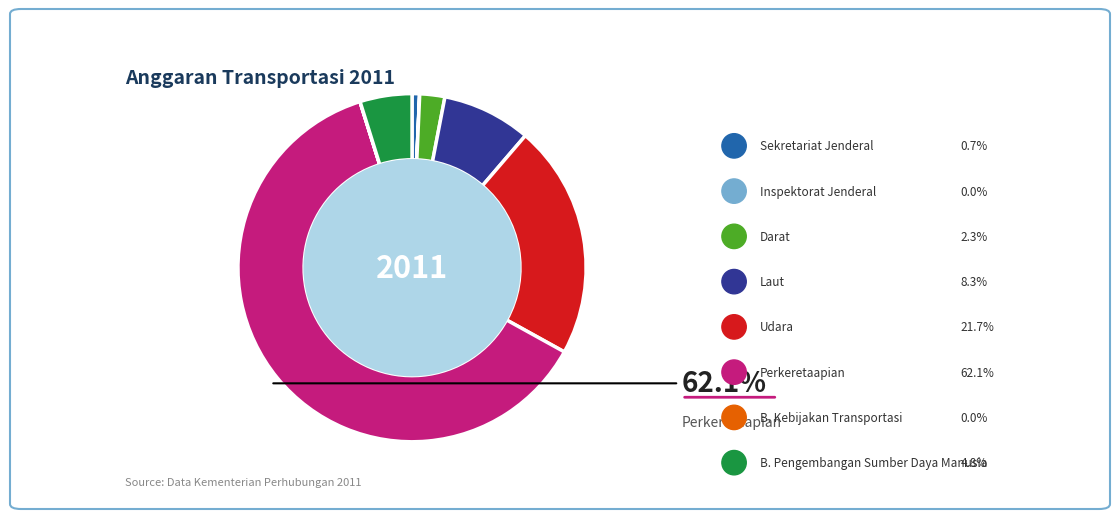

Is there a majority slice in this chart?

Yes